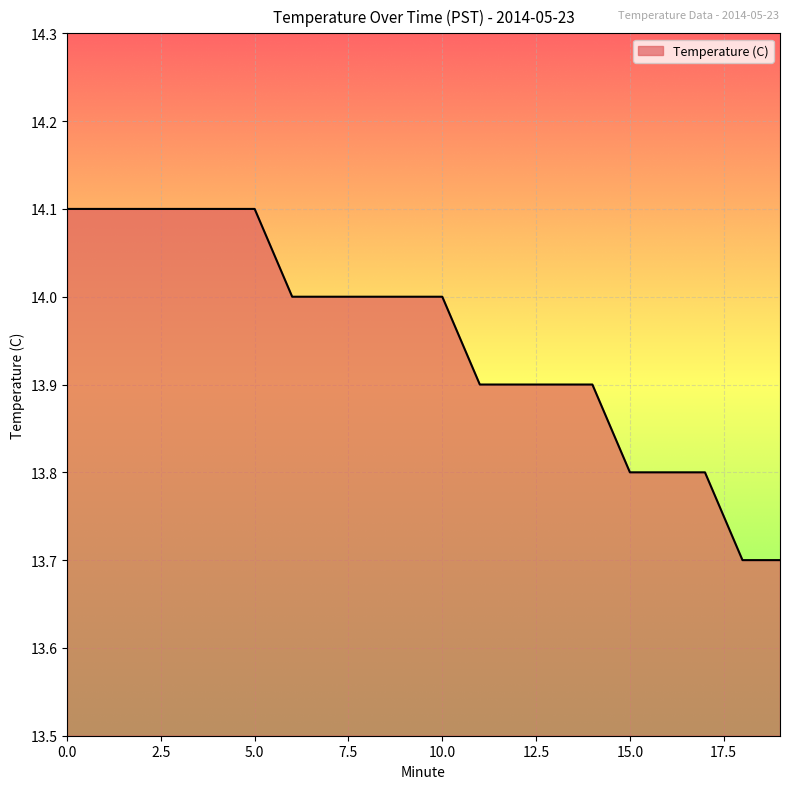

What is the difference between the maximum and minimum values?

0.4